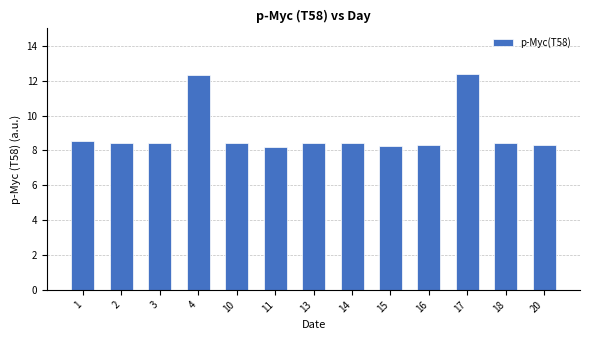

What is the difference between the maximum and minimum values?

4.2